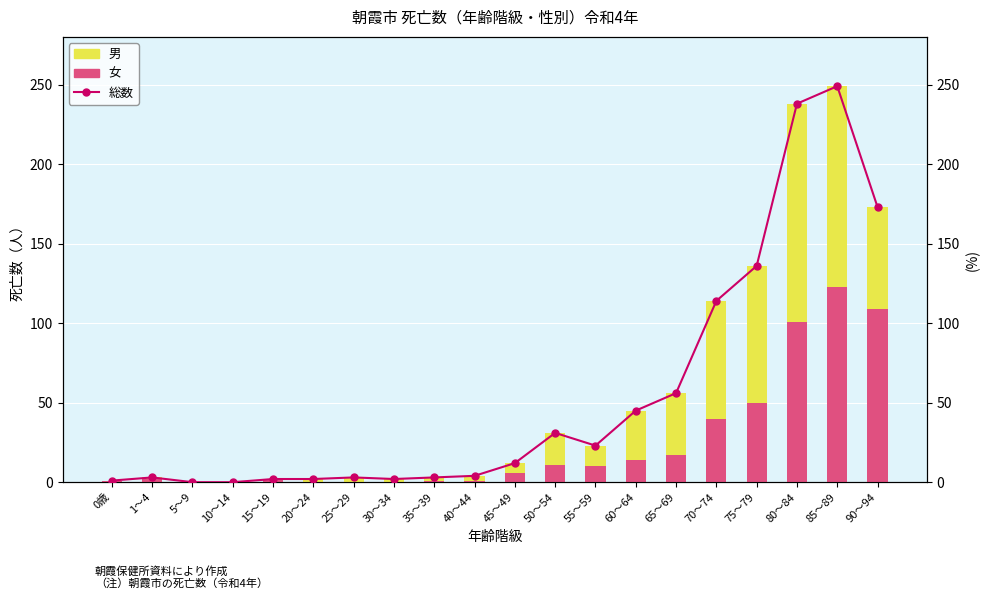

The 総数 series shows 249 at 85～89. True or false?

True